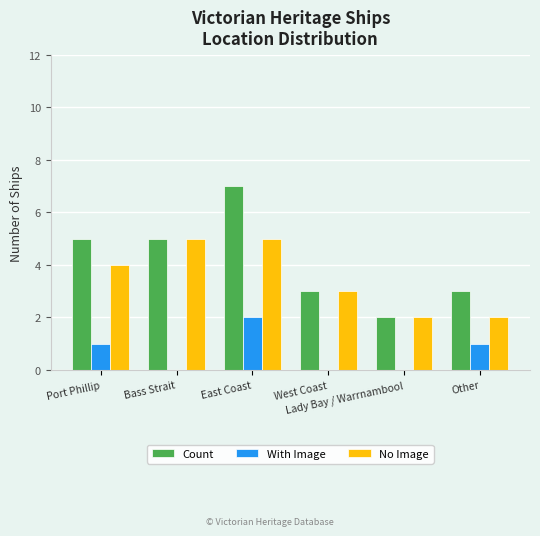

What is the total value across all series at East Coast?

14